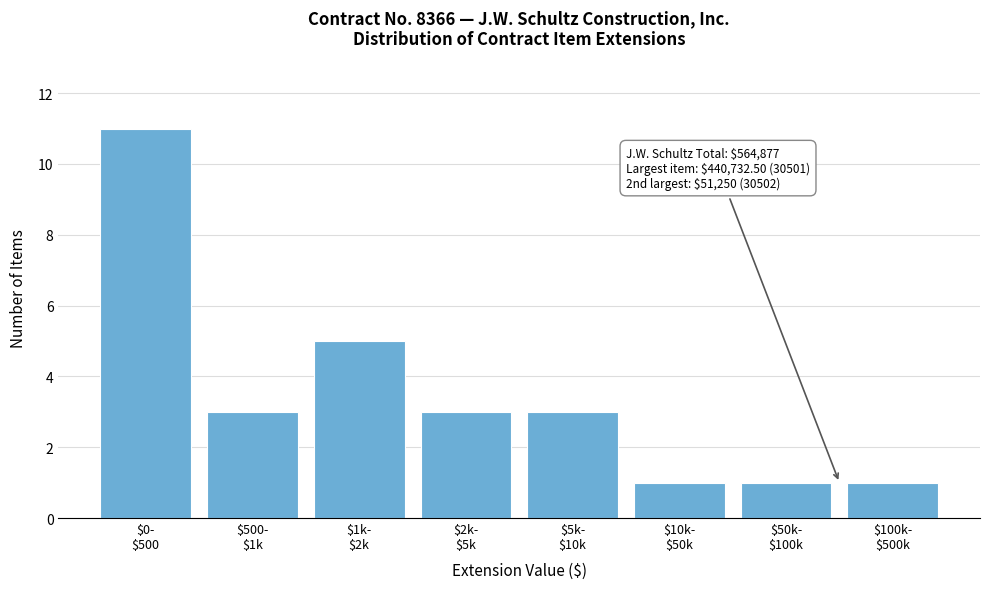

Reading left to right, what are all the values shown in this chart?

11	3	5	3	3	1	1	1